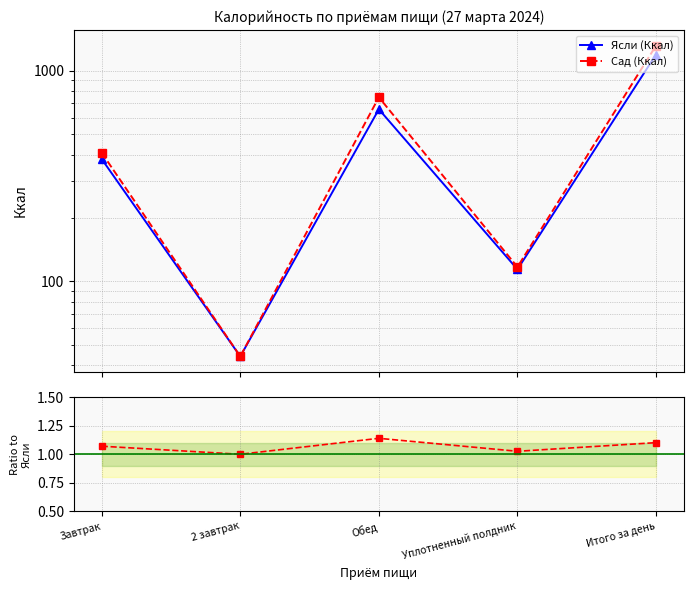

Reading left to right, extract all data points from this chart.

Ясли (Ккал): Завтрак=381.0	2 завтрак=44.0	Обед=657.0	Уплотненный полдник=114.0	Итого за день=1196.0
Сад (Ккал): Завтрак=408.0	2 завтрак=44.0	Обед=749.0	Уплотненный полдник=117.0	Итого за день=1318.0
Сад / Ясли: Завтрак=1.1	2 завтрак=1.0	Обед=1.1	Уплотненный полдник=1.0	Итого за день=1.1